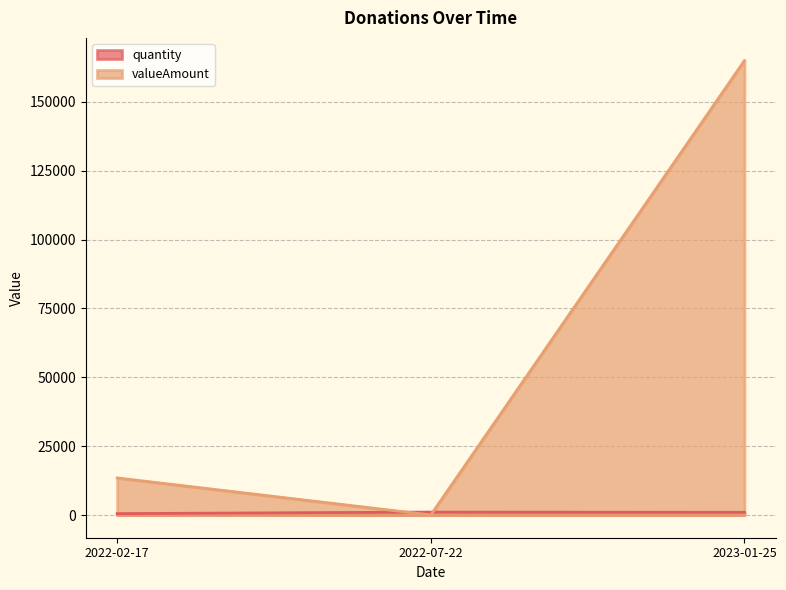

Which series has the largest range (max minus min)?

valueAmount